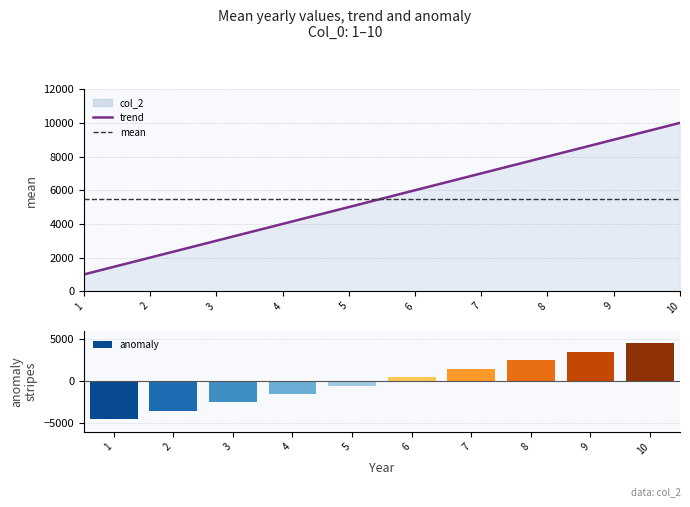

Reading left to right, list all the values displayed in this chart.

1=1000	2=2000	3=3000	4=4000	5=5000	6=6000	7=7000	8=8000	9=9000	10=10000